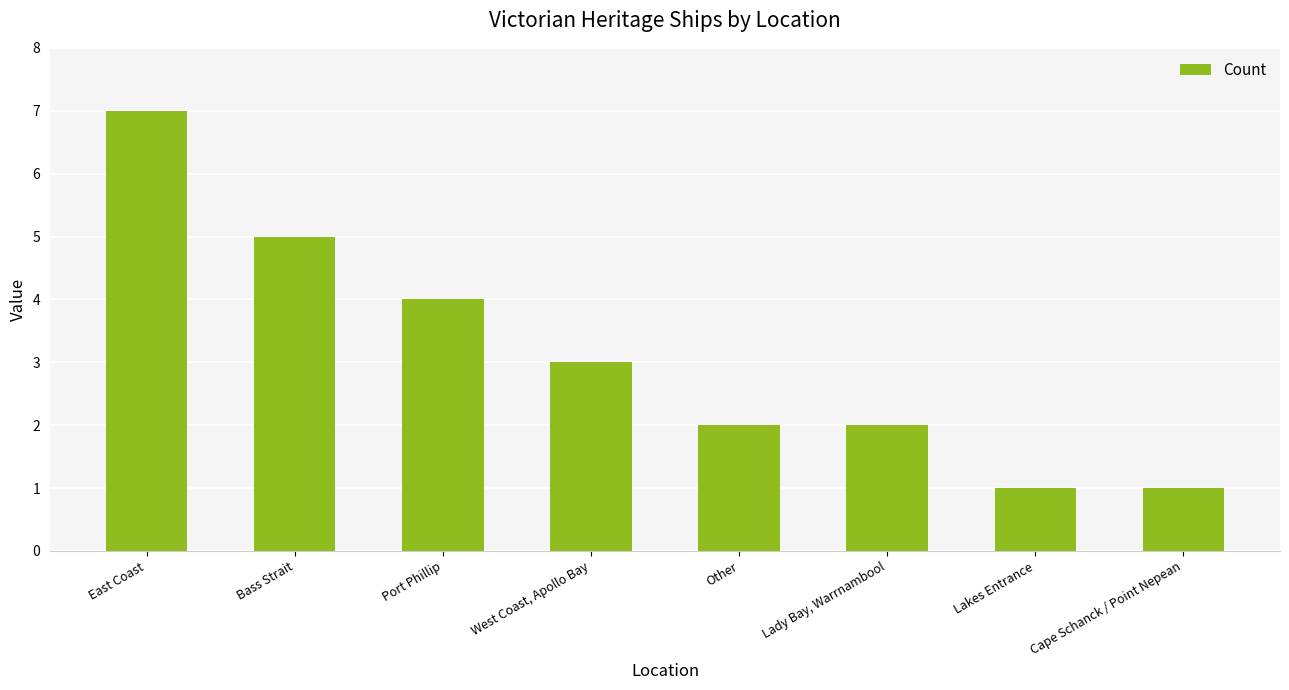

Reading left to right, extract all data points from this chart.

7	5	4	3	2	2	1	1